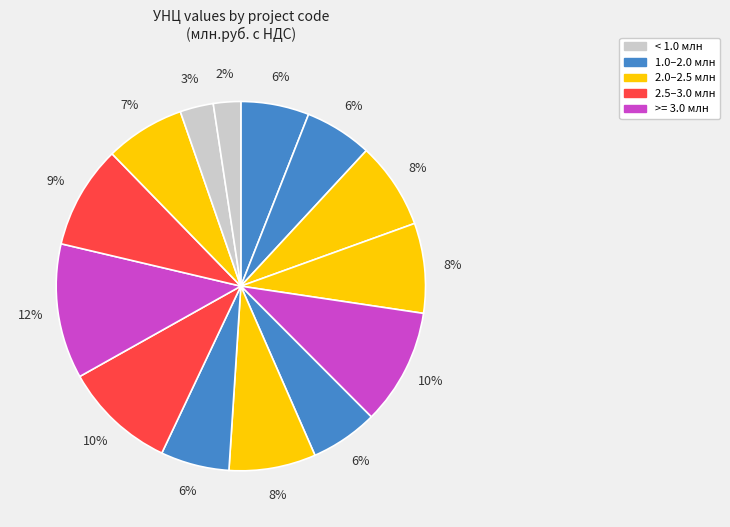

How many slices are in this pie chart?

14